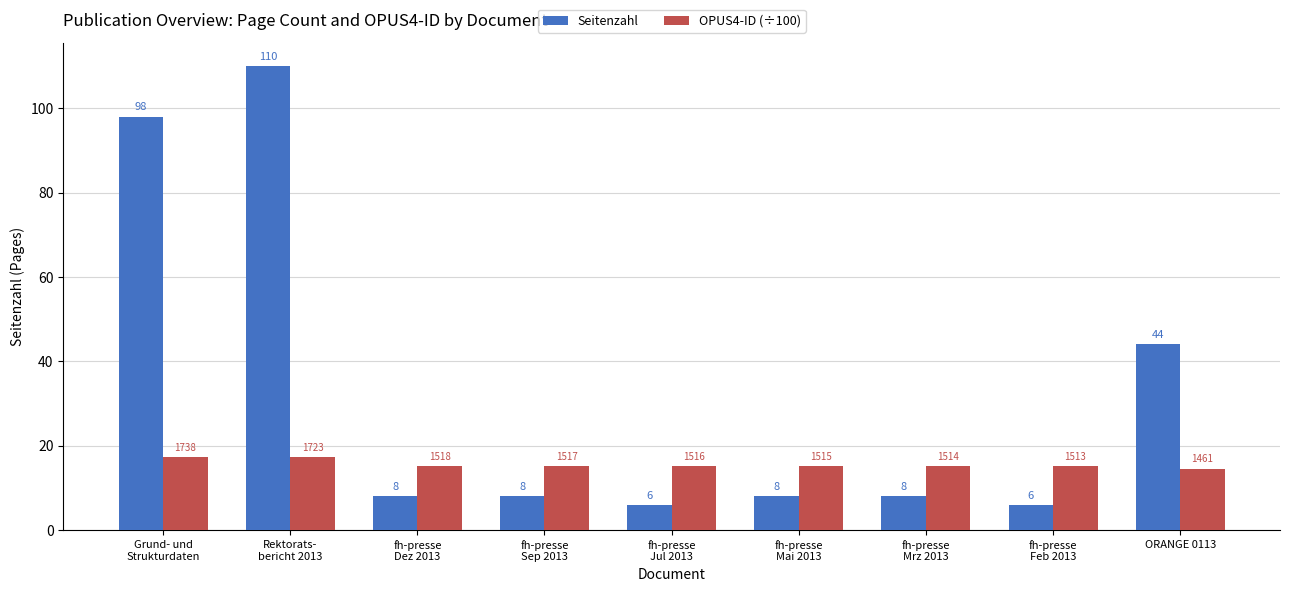

At fh-presse
Dez 2013, list the series in order from smallest to largest.

Seitenzahl, OPUS4-ID (÷100)